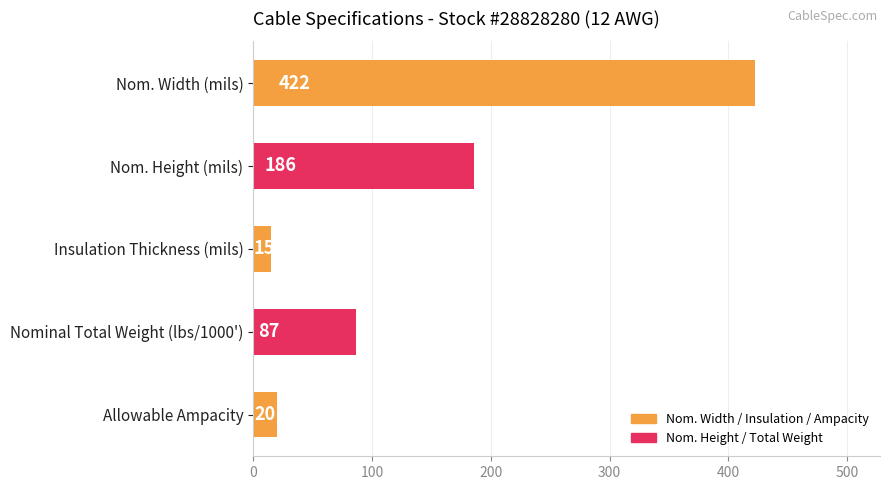

Reading top to bottom, list all the values displayed in this chart.

422	186	15	87	20